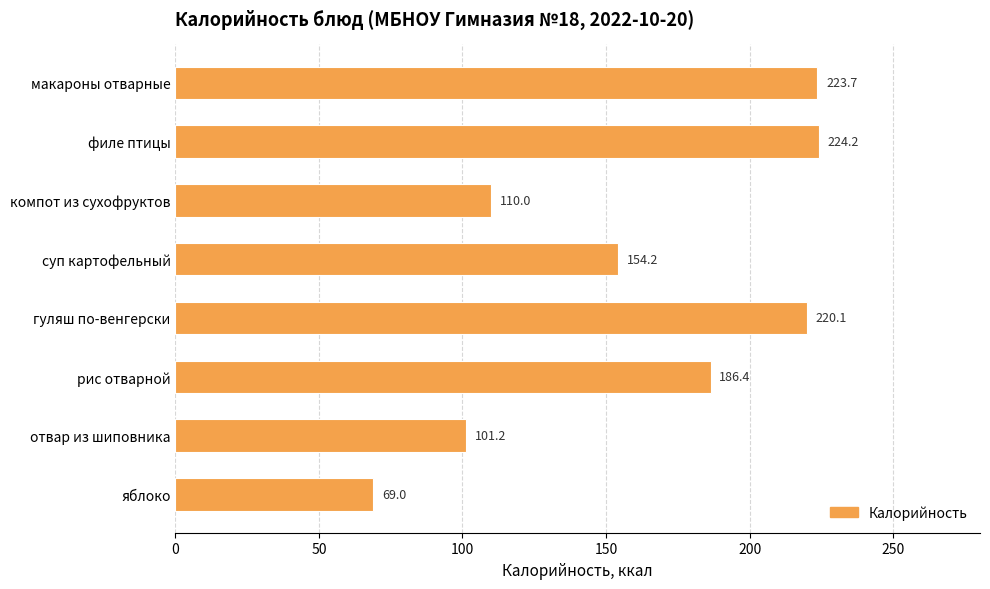

What is the change in value from гуляш по-венгерски to яблоко?

-151.1